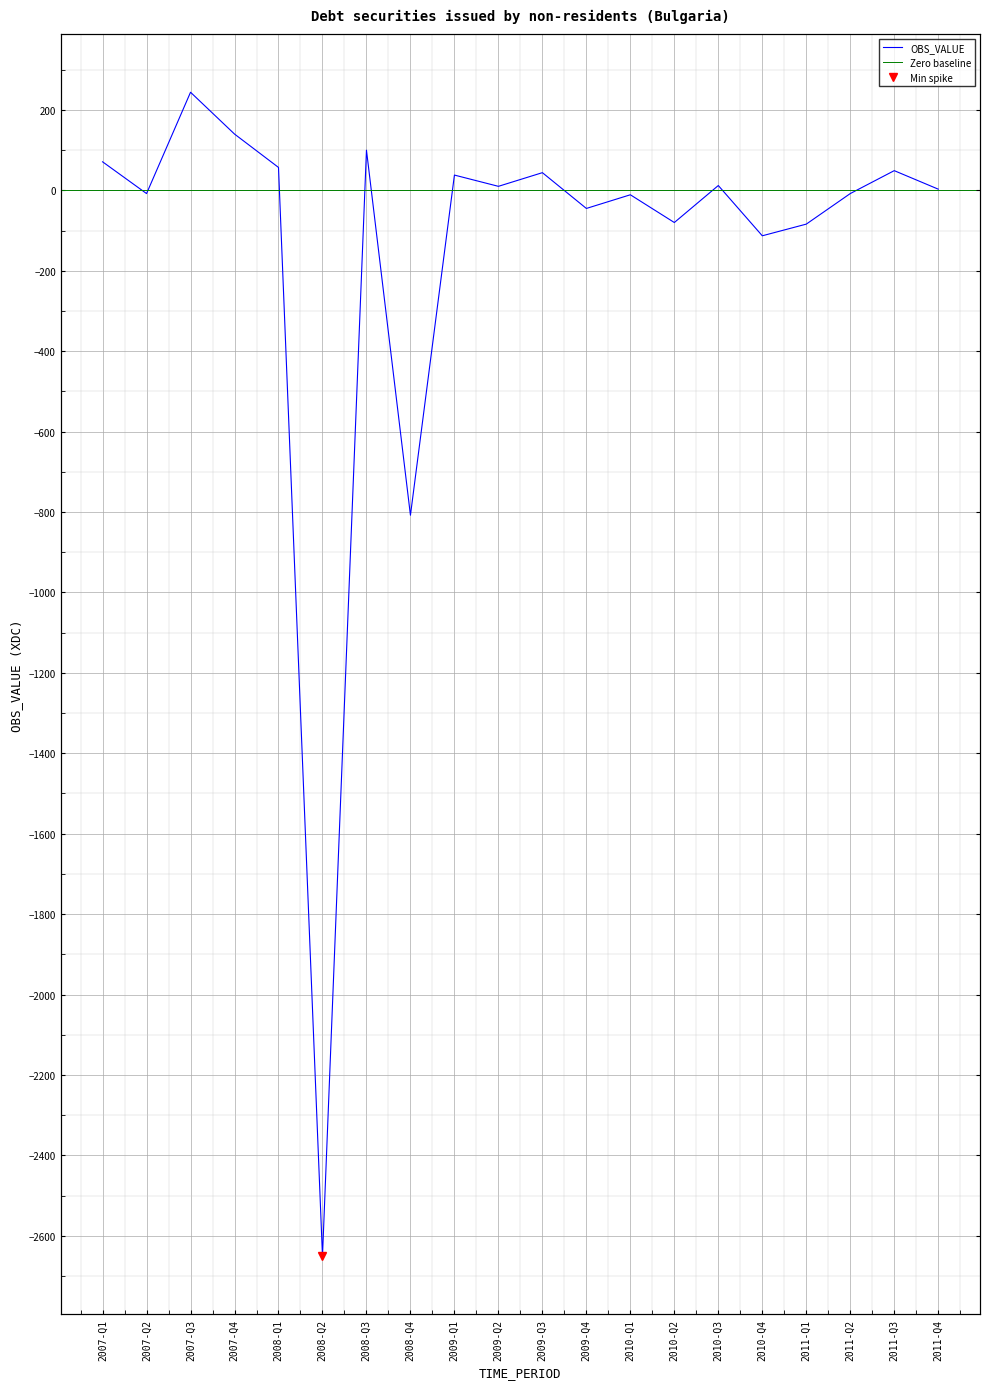

Rank the categories by value from lowest to highest.

2008-Q2, 2008-Q4, 2010-Q4, 2011-Q1, 2010-Q2, 2009-Q4, 2010-Q1, 2007-Q2, 2011-Q2, 2011-Q4, 2009-Q2, 2010-Q3, 2009-Q1, 2009-Q3, 2011-Q3, 2008-Q1, 2007-Q1, 2008-Q3, 2007-Q4, 2007-Q3